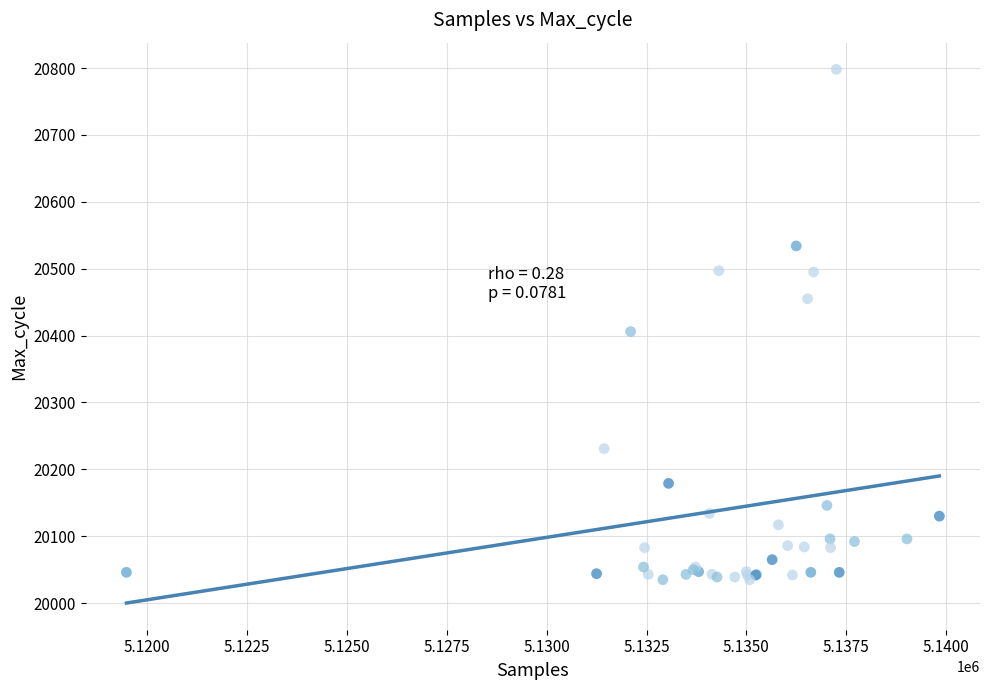

What Y value in the scatter plot is closest to 20416?

20406